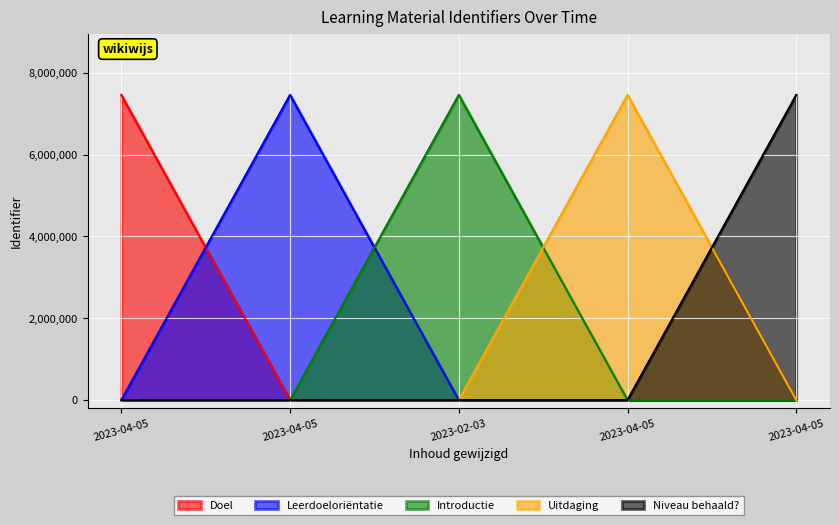

The chart shows a value of -4636938 at 2023-04-05. True or false?

False